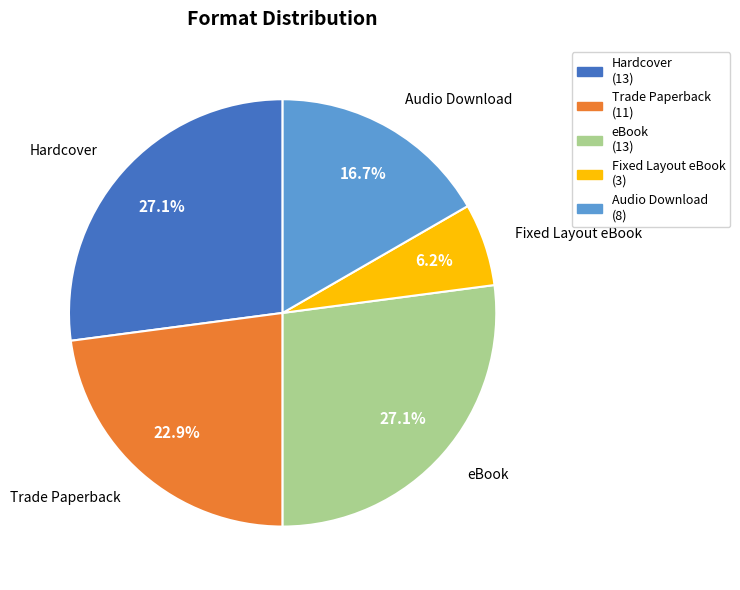

What percentage do eBook and Fixed Layout eBook together represent?

33.3%